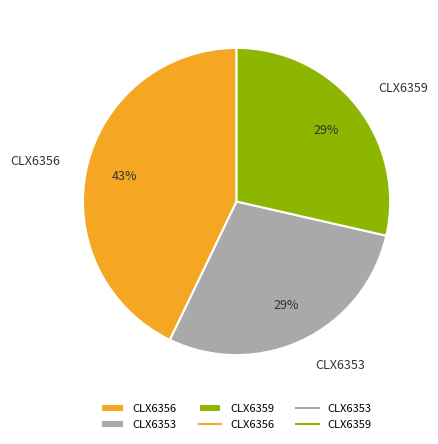

What percentage is the CLX6359 slice, to the nearest percent?

29%